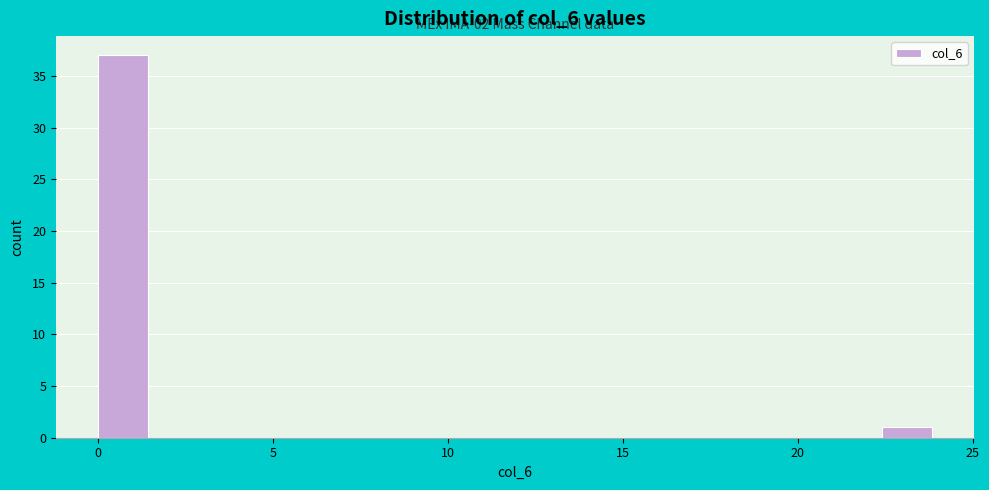

Read against the x-axis, roughly where is the centre of the tallest bar?

0.5